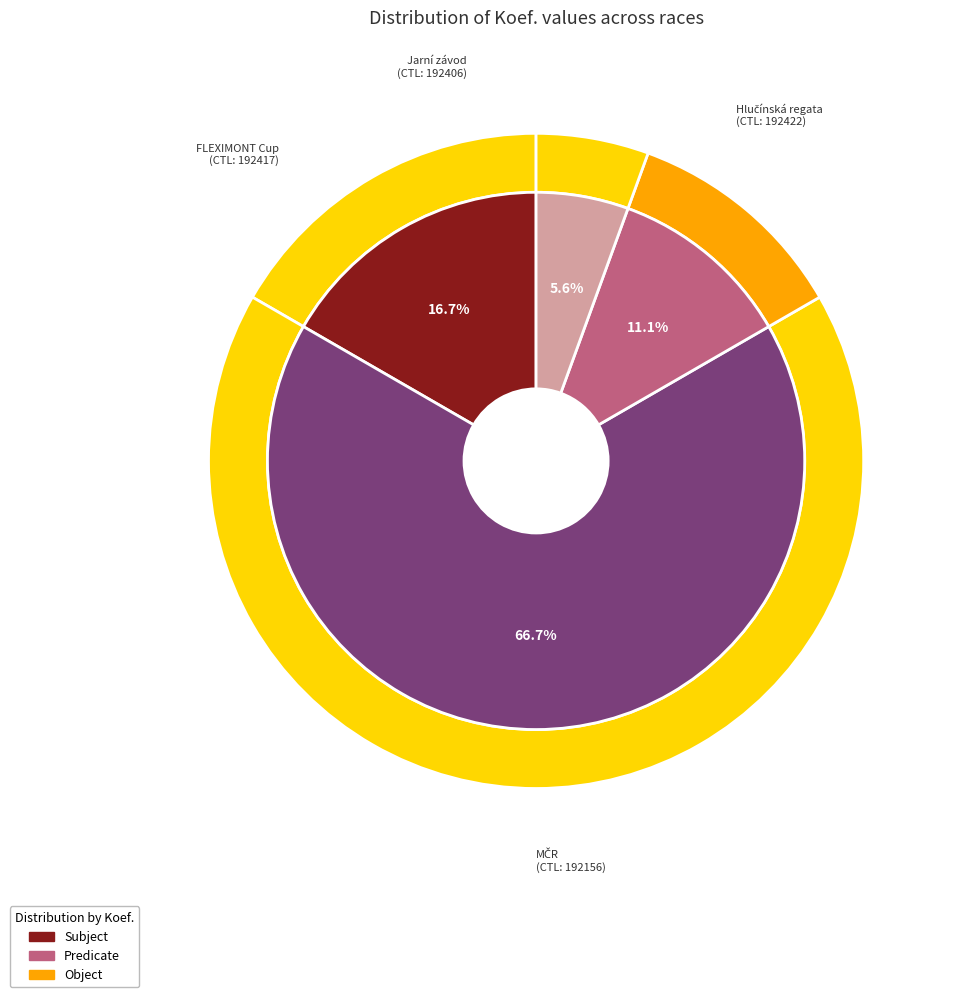

What is the majority slice?

MČR